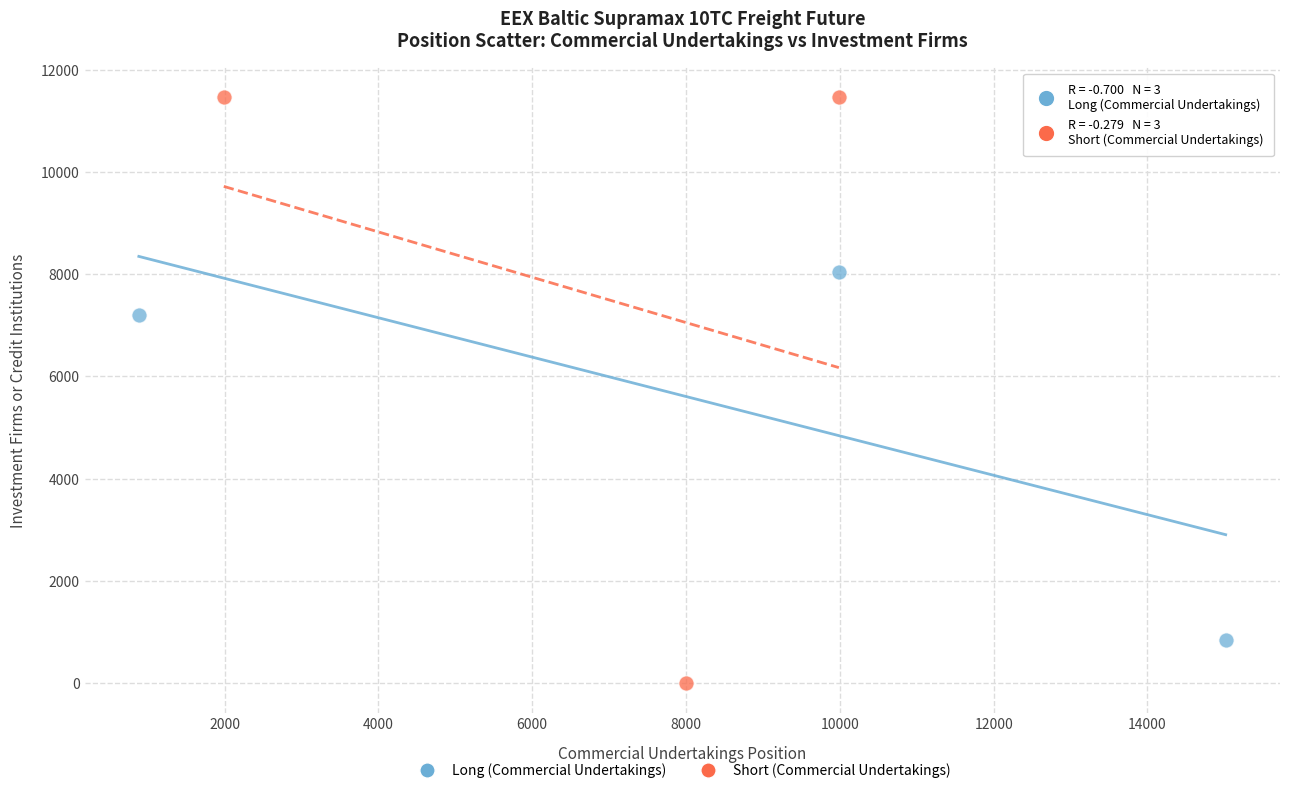

Which series contains the lowest Y value?

Short (Commercial Undertakings)